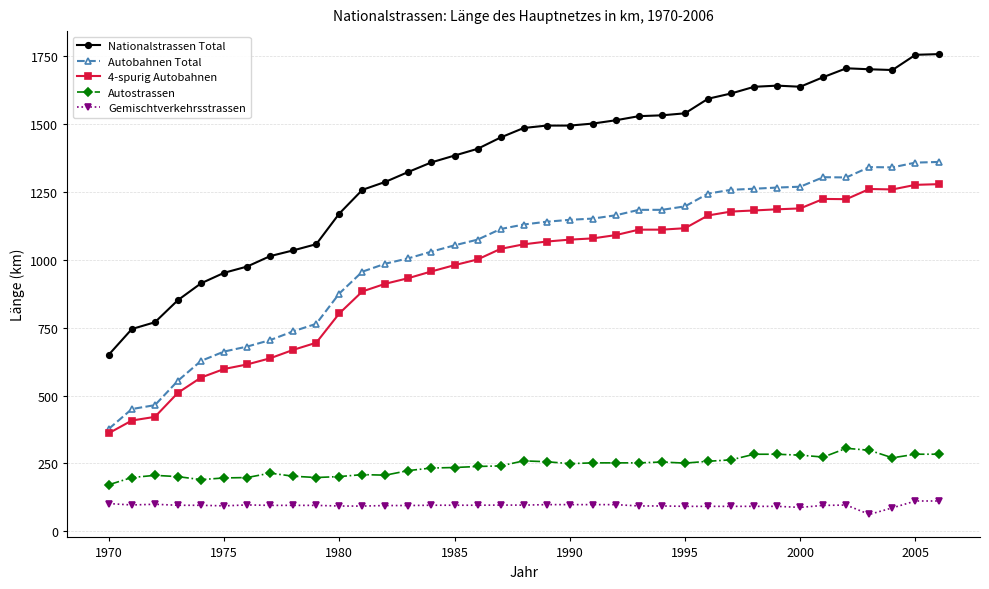

What is the value of the Nationalstrassen Total point at the 19th from the left?

1486.0